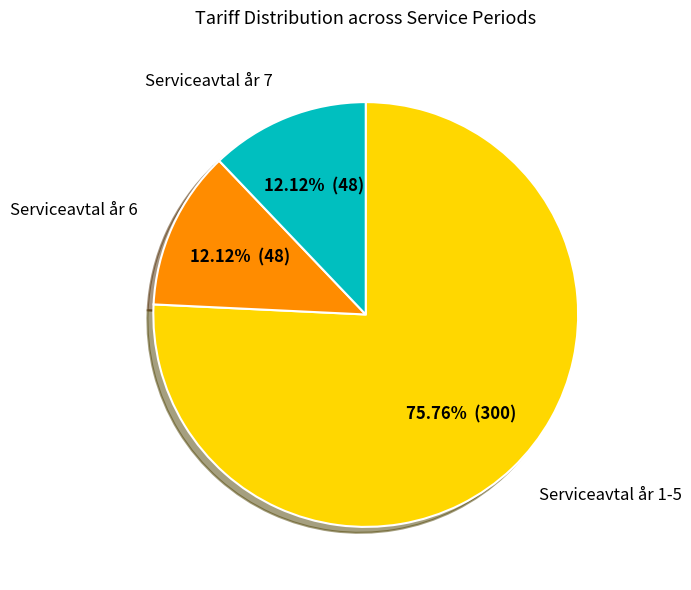

Is there any slice that represents more than half of the pie?

Yes